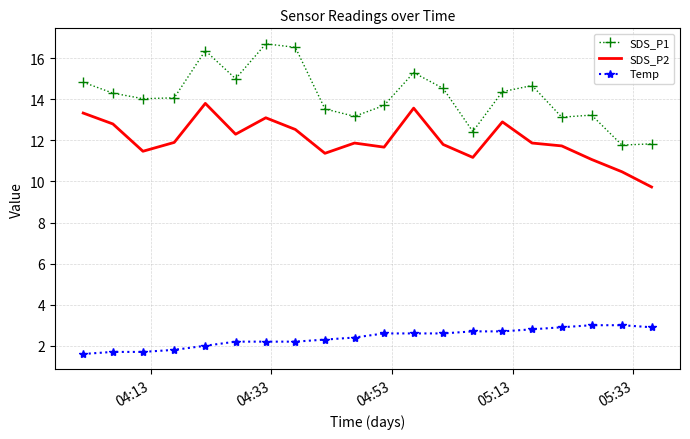

True or false: Temp and SDS_P1 intersect in this chart.

False